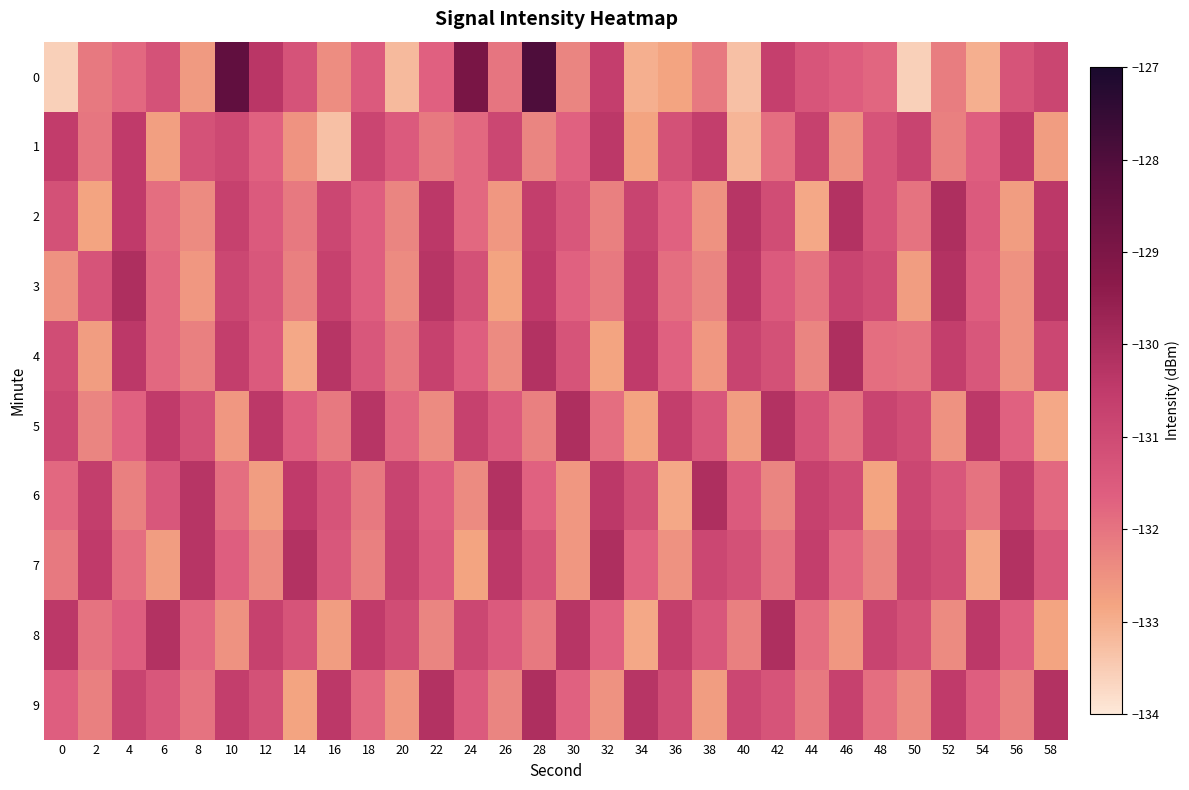

Reading right to left, extract all data points from this chart.

0: 58=-130.9	56=-131.3	54=-133.0	52=-132.2	50=-133.6	48=-131.8	46=-131.6	44=-131.3	42=-130.7	40=-133.3	38=-132.1	36=-132.8	34=-133.0	32=-130.6	30=-132.3	28=-128.0	26=-132.0	24=-128.9	22=-131.7	20=-133.2	18=-131.5	16=-132.4	14=-131.3	12=-130.4	10=-128.4	8=-132.6	6=-131.2	4=-131.8	2=-132.1	0=-133.6
1: 58=-132.7	56=-130.5	54=-131.6	52=-132.2	50=-130.8	48=-131.3	46=-132.5	44=-130.7	42=-131.9	40=-133.1	38=-130.6	36=-131.2	34=-132.8	32=-130.4	30=-131.7	28=-132.3	26=-130.9	24=-131.8	22=-132.1	20=-131.5	18=-130.8	16=-133.3	14=-132.5	12=-131.7	10=-130.9	8=-131.2	6=-132.7	4=-130.5	2=-132.0	0=-130.5
2: 58=-130.4	56=-132.7	54=-131.5	52=-130.1	50=-132.0	48=-131.3	46=-130.2	44=-132.9	42=-131.1	40=-130.3	38=-132.5	36=-131.7	34=-130.8	32=-132.2	30=-131.4	28=-130.6	26=-132.6	24=-131.8	22=-130.4	20=-132.3	18=-131.6	16=-130.9	14=-132.1	12=-131.5	10=-130.7	8=-132.4	6=-131.9	4=-130.5	2=-132.8	0=-131.2
3: 58=-130.3	56=-132.5	54=-131.6	52=-130.2	50=-132.7	48=-131.1	46=-130.8	44=-132.0	42=-131.5	40=-130.4	38=-132.3	36=-131.9	34=-130.6	32=-132.1	30=-131.7	28=-130.5	26=-132.8	24=-131.2	22=-130.3	20=-132.4	18=-131.6	16=-130.7	14=-132.2	12=-131.4	10=-130.9	8=-132.6	6=-131.8	4=-130.1	2=-131.3	0=-132.5
4: 58=-130.9	56=-132.5	54=-131.4	52=-130.6	50=-132.0	48=-131.9	46=-130.1	44=-132.3	42=-131.2	40=-130.8	38=-132.6	36=-131.7	34=-130.5	32=-132.8	30=-131.3	28=-130.2	26=-132.4	24=-131.6	22=-130.7	20=-132.1	18=-131.4	16=-130.3	14=-132.9	12=-131.5	10=-130.6	8=-132.2	6=-131.8	4=-130.4	2=-132.7	0=-131.1
5: 58=-132.9	56=-131.7	54=-130.4	52=-132.5	50=-131.1	48=-130.8	46=-132.0	44=-131.3	42=-130.2	40=-132.7	38=-131.4	36=-130.6	34=-132.8	32=-131.9	30=-130.1	28=-132.2	26=-131.5	24=-130.7	22=-132.4	20=-131.8	18=-130.3	16=-132.1	14=-131.6	12=-130.4	10=-132.6	8=-131.2	6=-130.5	4=-131.7	2=-132.3	0=-130.9
6: 58=-131.8	56=-130.6	54=-132.0	52=-131.4	50=-130.9	48=-132.8	46=-131.1	44=-130.7	42=-132.3	40=-131.5	38=-130.1	36=-132.9	34=-131.2	32=-130.4	30=-132.6	28=-131.7	26=-130.2	24=-132.4	22=-131.6	20=-130.8	18=-132.1	16=-131.3	14=-130.5	12=-132.7	10=-131.9	8=-130.3	6=-131.4	4=-132.2	2=-130.6	0=-131.8
7: 58=-131.4	56=-130.2	54=-132.9	52=-131.1	50=-130.8	48=-132.3	46=-131.8	44=-130.6	42=-132.0	40=-131.2	38=-130.9	36=-132.5	34=-131.7	32=-130.1	30=-132.6	28=-131.3	26=-130.4	24=-132.8	22=-131.5	20=-130.7	18=-132.2	16=-131.4	14=-130.2	12=-132.4	10=-131.6	8=-130.3	6=-132.7	4=-131.9	2=-130.5	0=-132.1
8: 58=-132.8	56=-131.6	54=-130.4	52=-132.4	50=-131.2	48=-130.8	46=-132.6	44=-131.9	42=-130.1	40=-132.2	38=-131.4	36=-130.6	34=-132.9	32=-131.7	30=-130.3	28=-132.1	26=-131.5	24=-130.9	22=-132.3	20=-131.1	18=-130.5	16=-132.7	14=-131.3	12=-130.7	10=-132.5	8=-131.8	6=-130.2	4=-131.6	2=-132.0	0=-130.4
9: 58=-130.2	56=-132.2	54=-131.6	52=-130.5	50=-132.4	48=-131.9	46=-130.7	44=-132.1	42=-131.3	40=-130.9	38=-132.7	36=-131.1	34=-130.3	32=-132.5	30=-131.7	28=-130.1	26=-132.3	24=-131.5	22=-130.2	20=-132.6	18=-131.8	16=-130.4	14=-132.8	12=-131.2	10=-130.6	8=-132.0	6=-131.4	4=-130.8	2=-132.2	0=-131.6